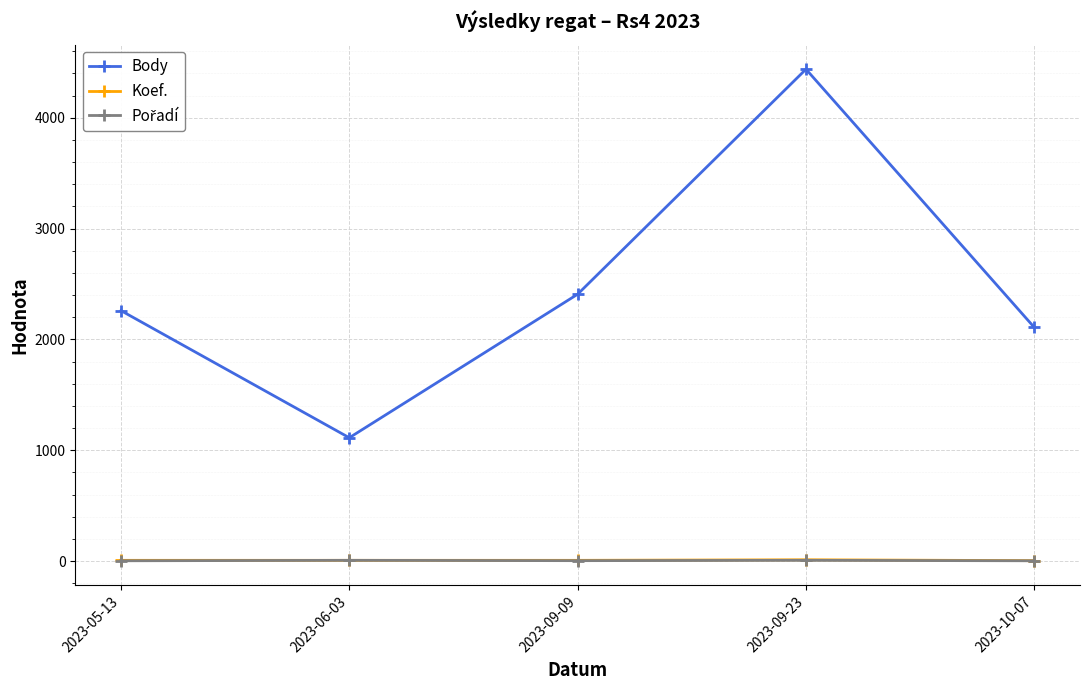

Which series changed the most between 2023-05-13 and 2023-10-07?

Body